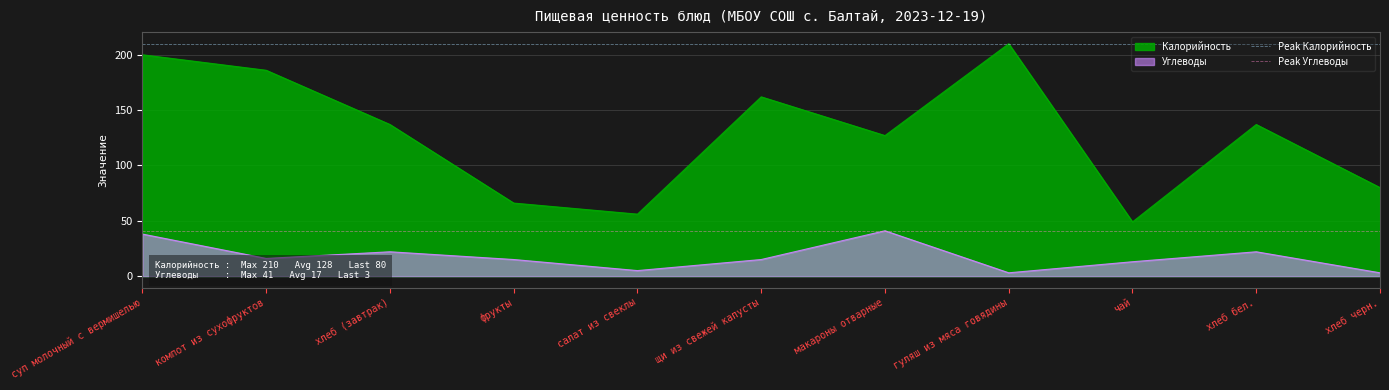

True or false: Peak Углеводы and Peak Калорийность intersect in this chart.

False